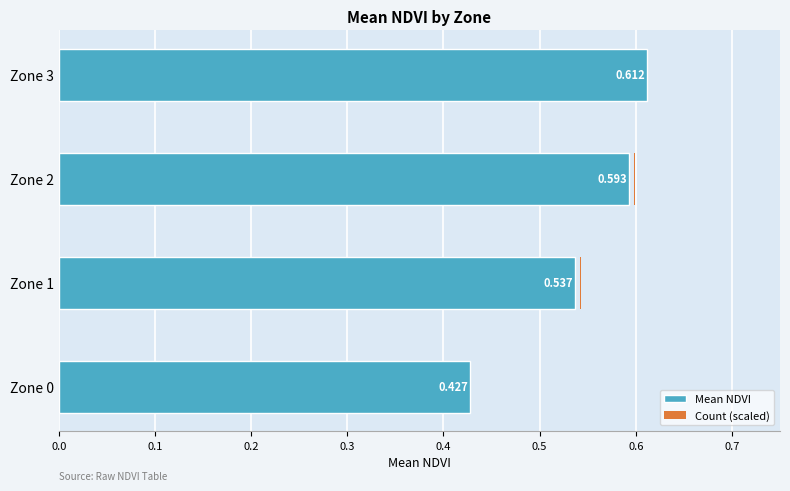

True or false: Count (scaled) has a value of 0.0 at Zone 0.

False